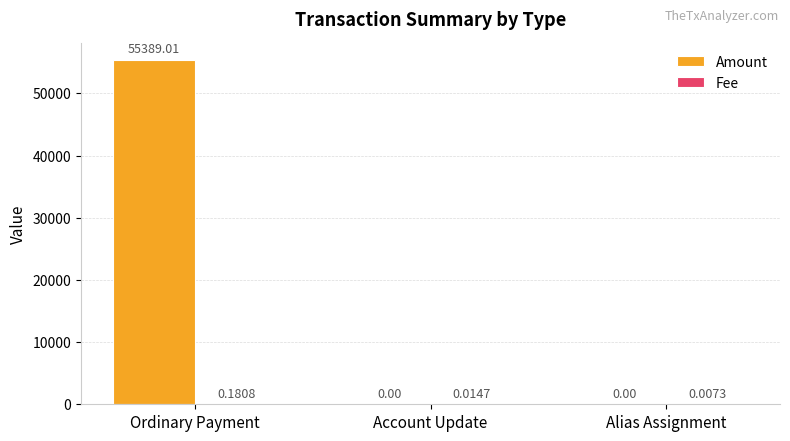

At which category is the sum across all series the highest?

Ordinary Payment